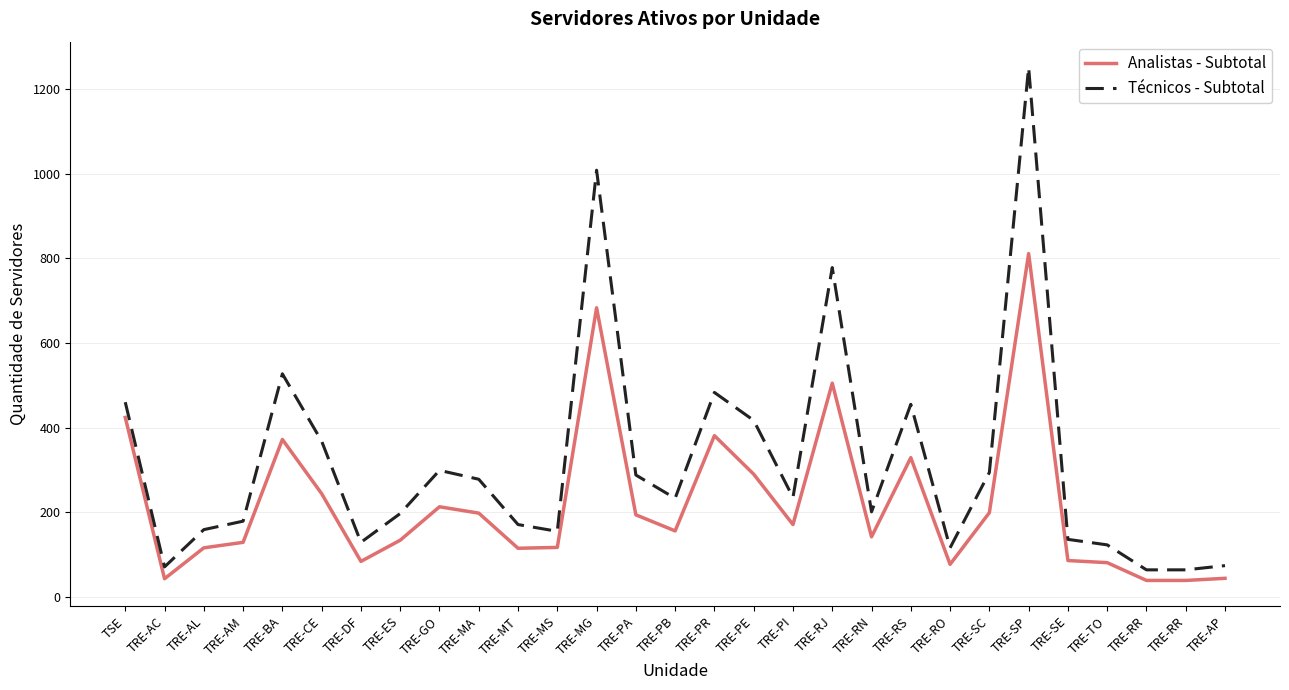

True or false: Técnicos - Subtotal has more than 2 points higher than both neighbors.

True